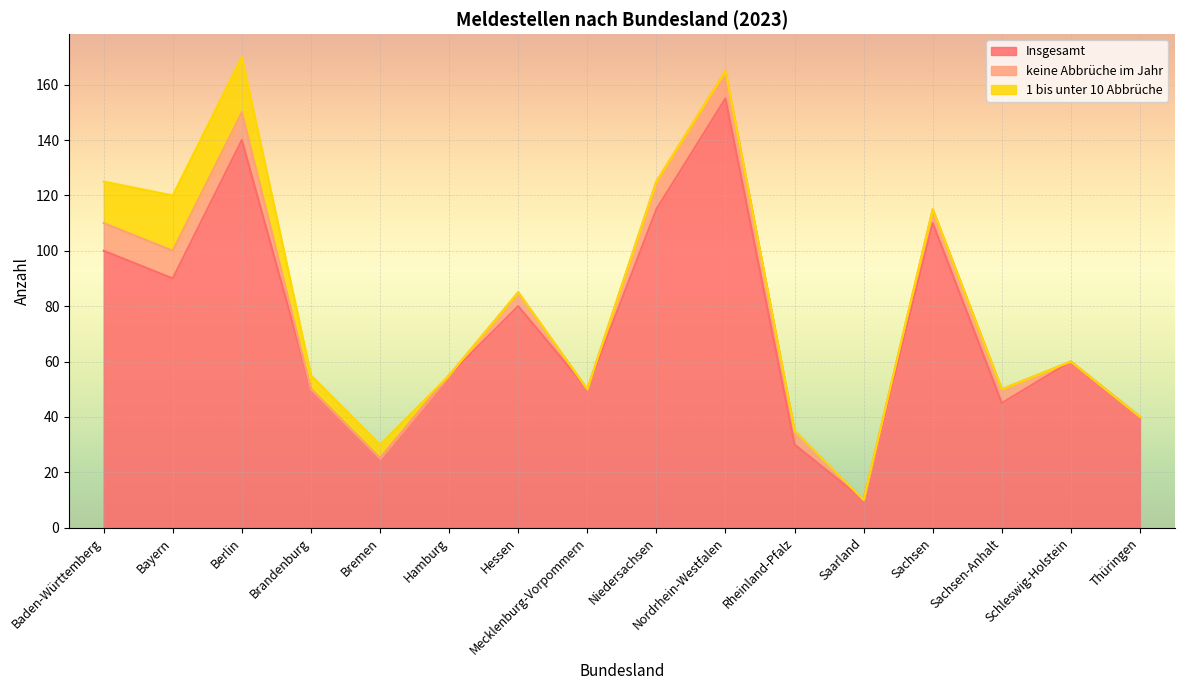

Between Bremen and Nordrhein-Westfalen, which series saw the biggest shift?

Insgesamt